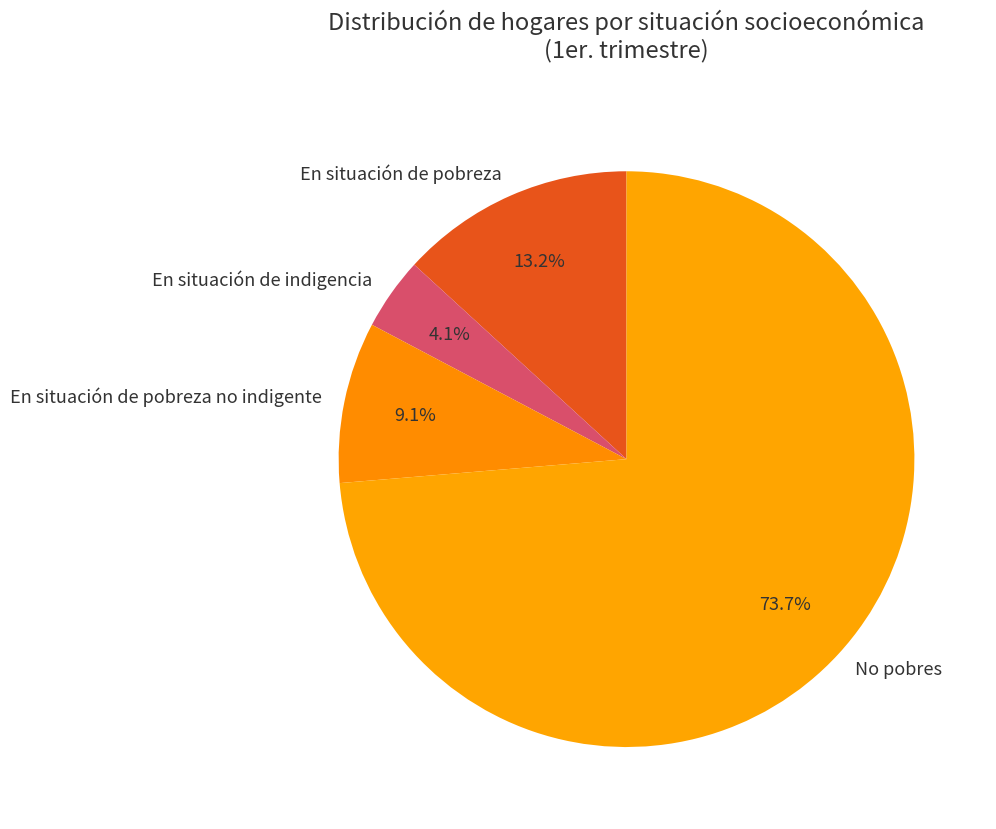

Which category accounts for the majority?

No pobres